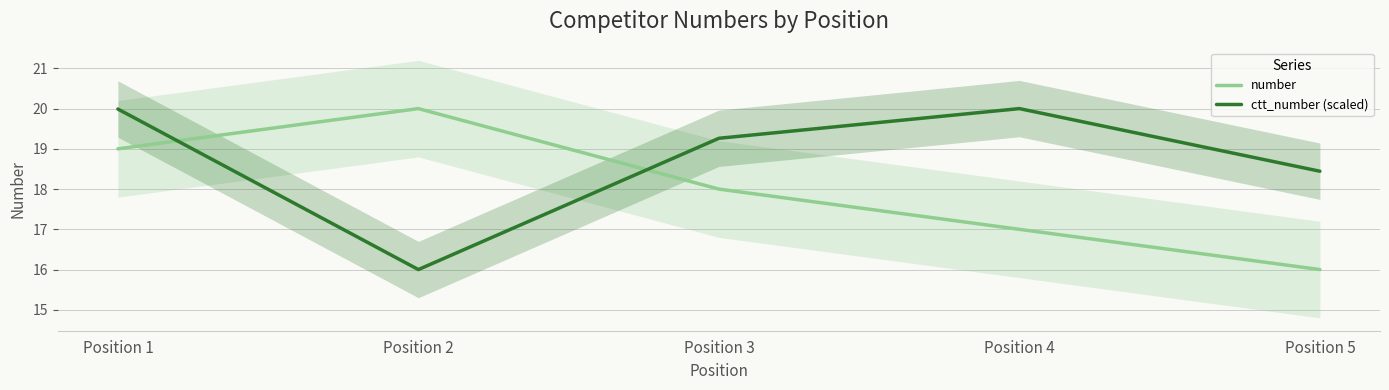

What is the average value of the ctt_number (scaled) series?

18.7